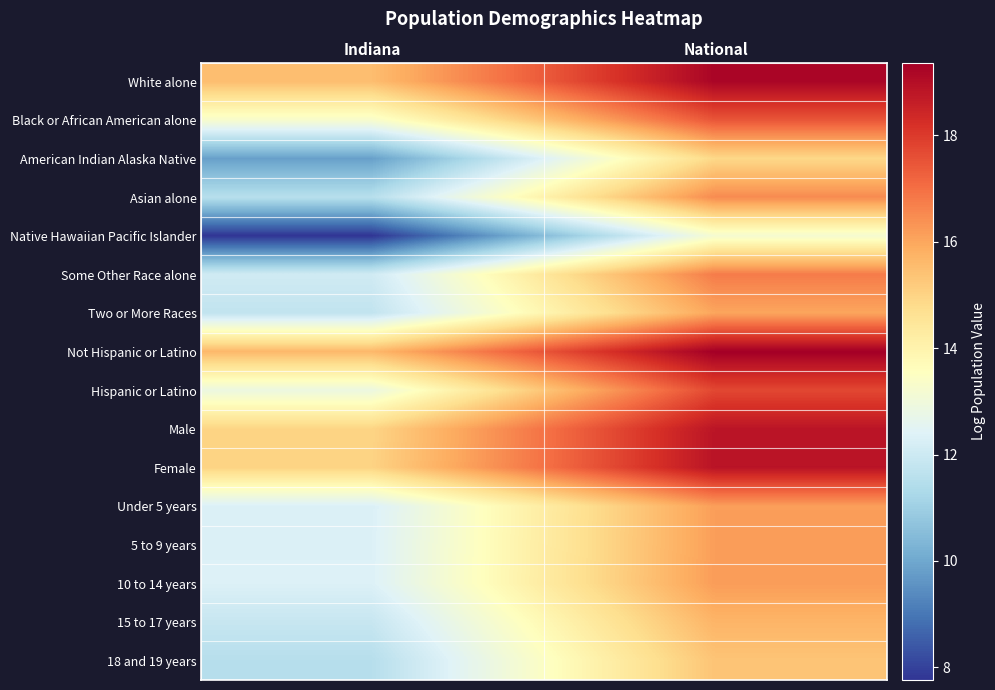

Rank the series at Indiana from highest to lowest value.

Not Hispanic or Latino, White alone, Female, Male, Black or African American alone, Hispanic or Latino, 10 to 14 years, 5 to 9 years, Under 5 years, Some Other Race alone, 15 to 17 years, Two or More Races, Asian alone, 18 and 19 years, American Indian Alaska Native, Native Hawaiian Pacific Islander